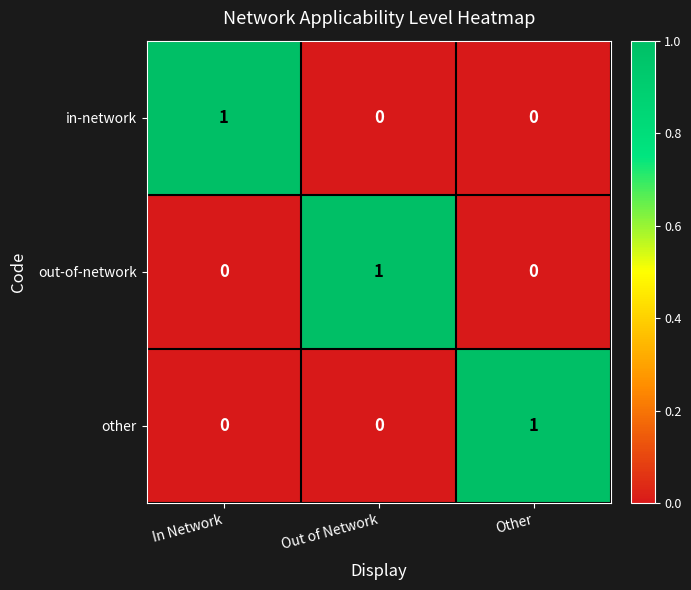

Is it true that other equals 0 at Out of Network?

True